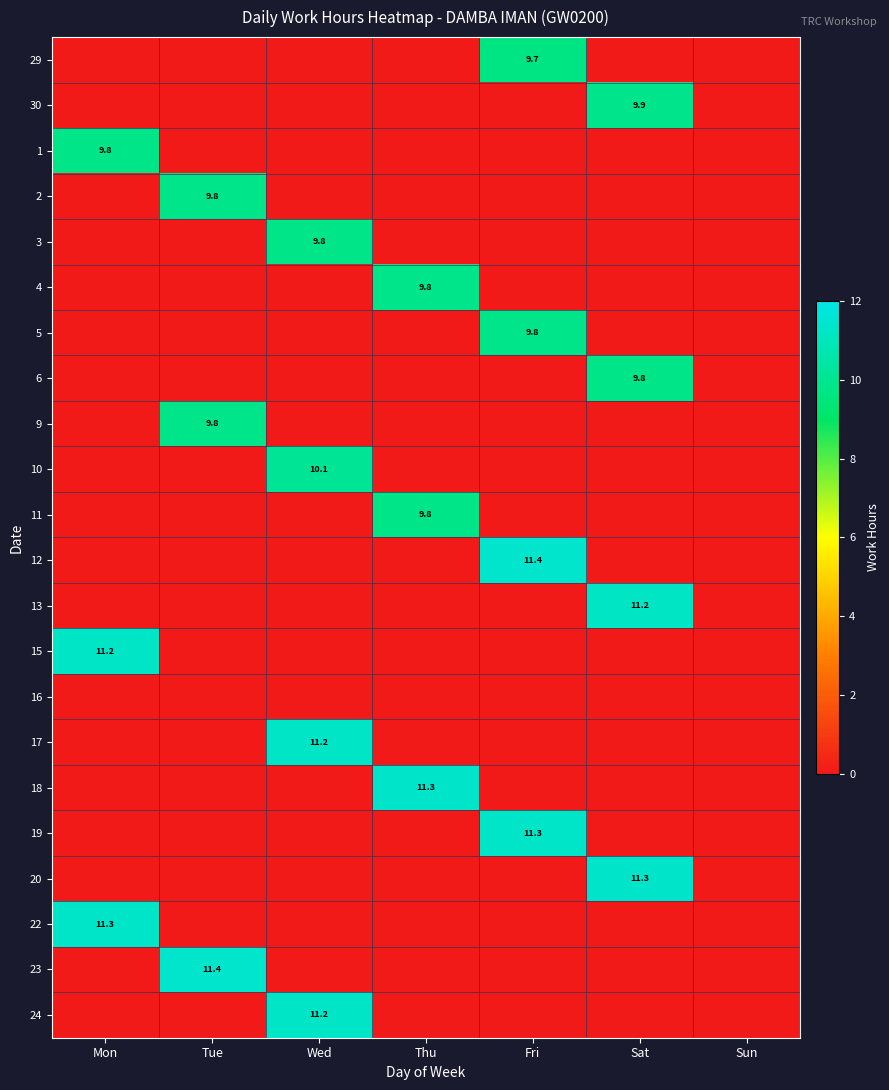

What is the total value across all series at Tue?

31.0